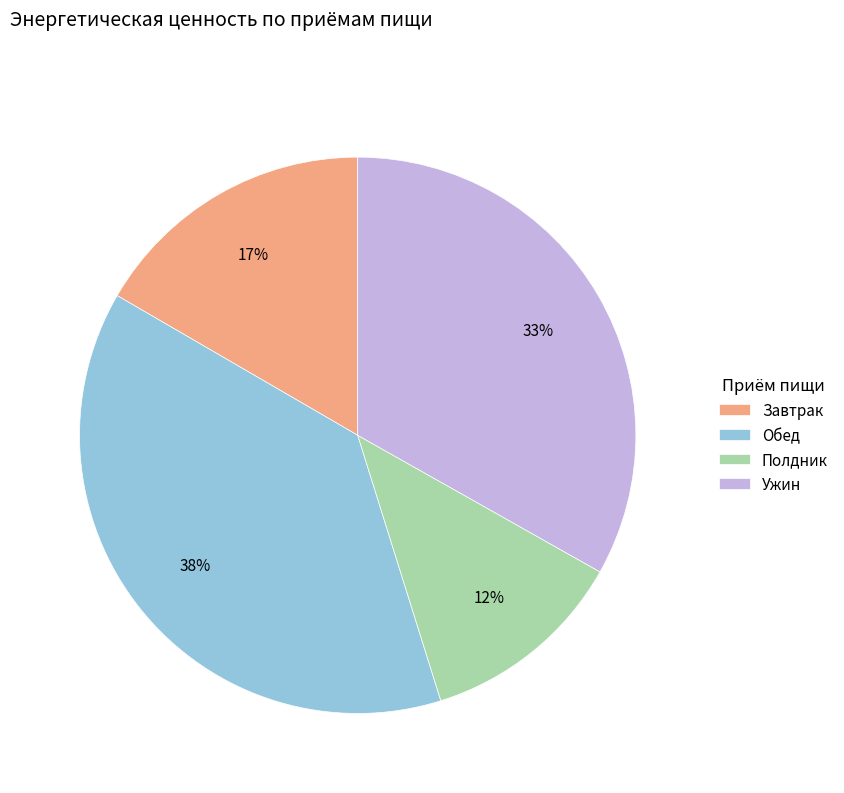

To the nearest percent, what portion does Полдник represent?

12%